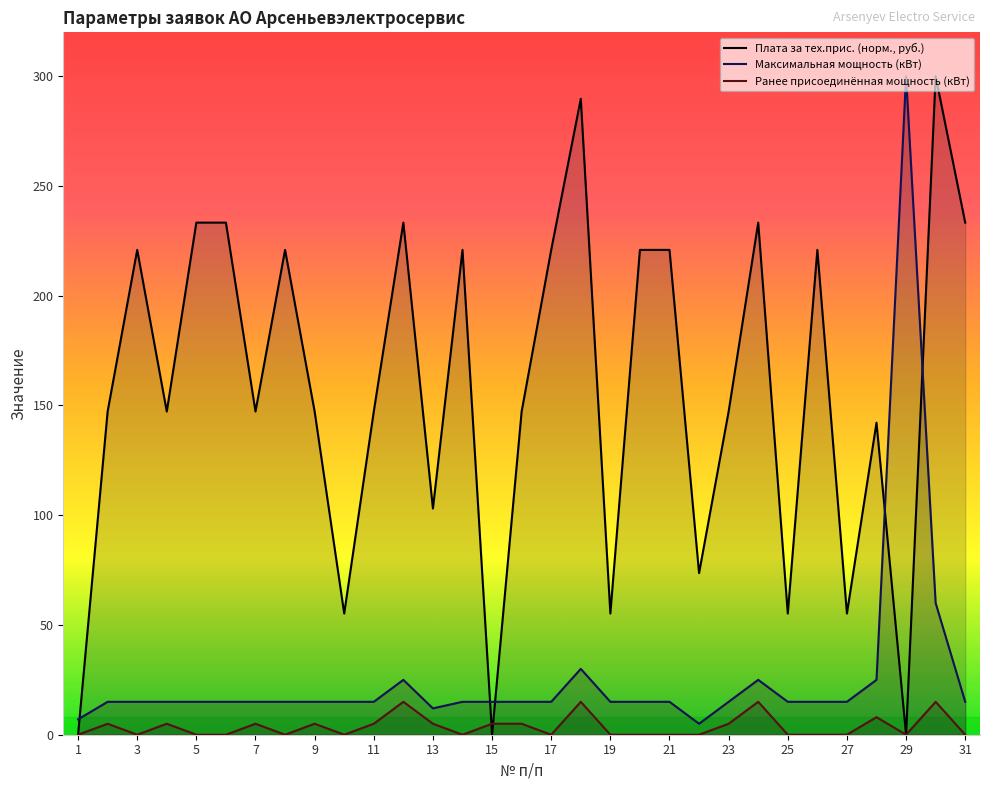

Between 3 and 15, which series saw the biggest shift?

Плата за тех.прис. (норм., руб.)